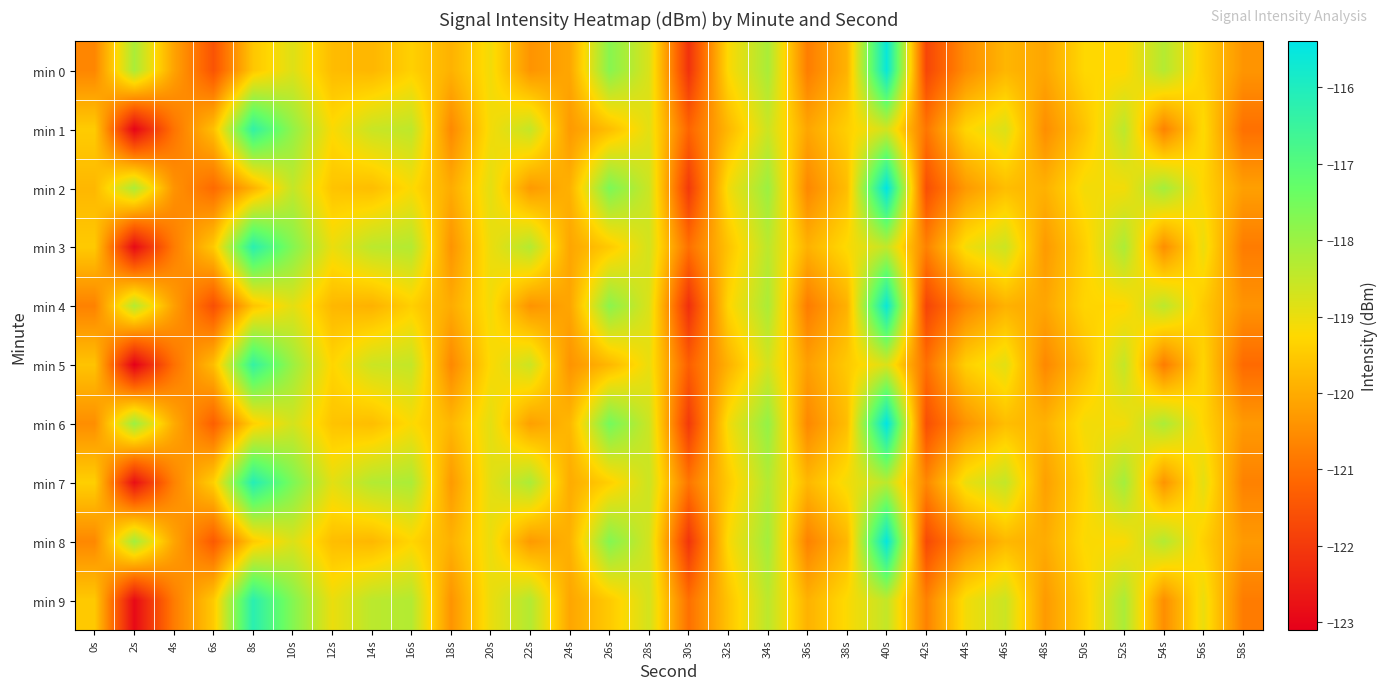

Which has a higher value, 28s or 44s?

28s